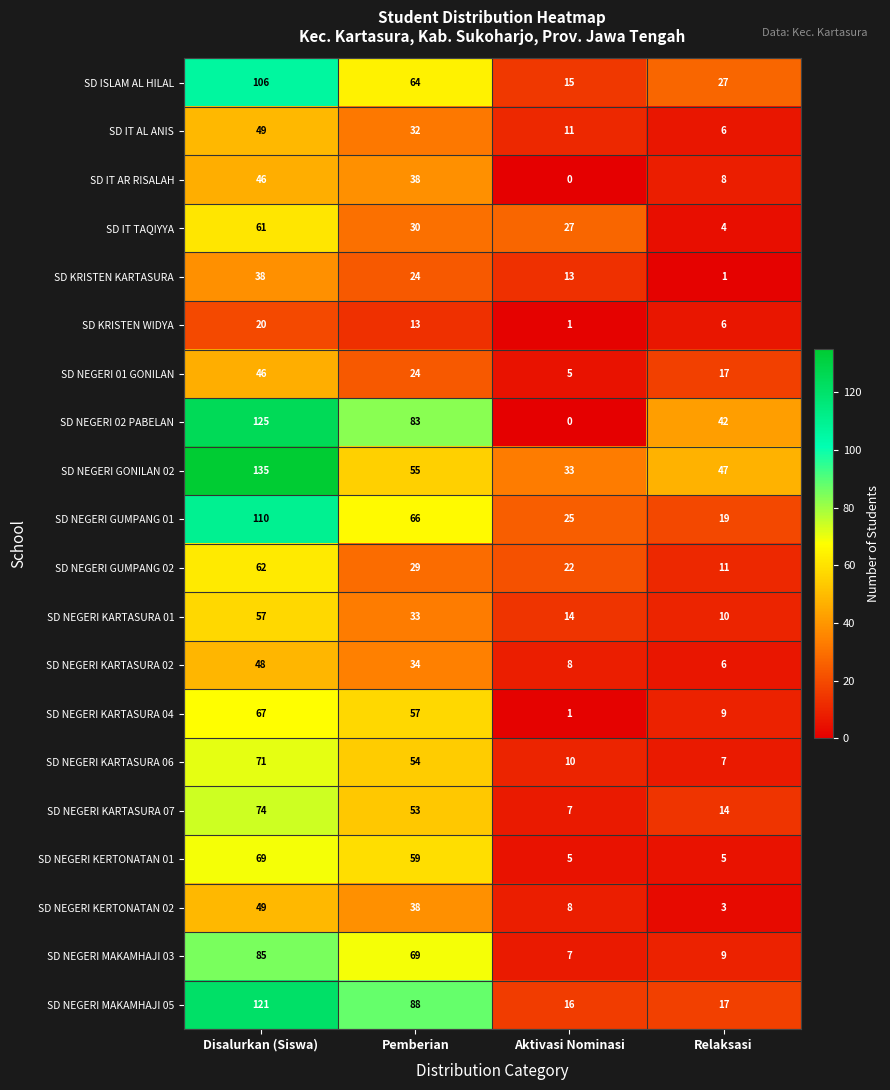

List the labels in order of SD KRISTEN KARTASURA value, smallest first.

Relaksasi, Aktivasi Nominasi, Pemberian, Disalurkan (Siswa)